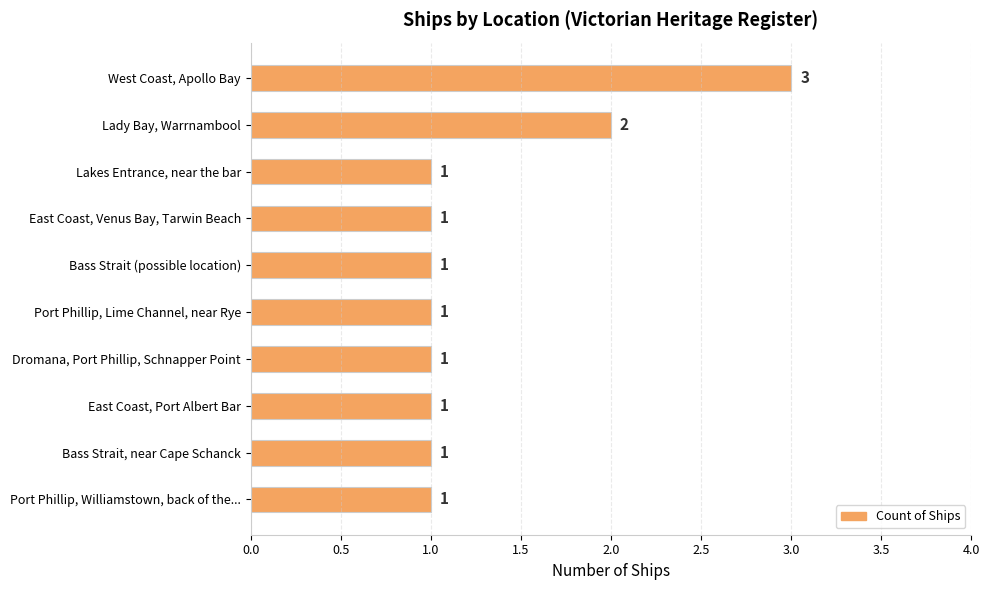

Where is the data nearest to the value 2?

Lady Bay, Warrnambool